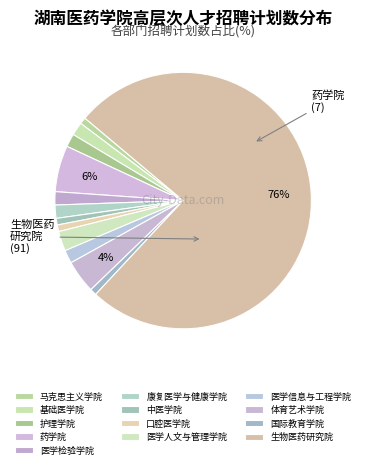

Which category has the smallest portion of the pie?

马克思主义学院